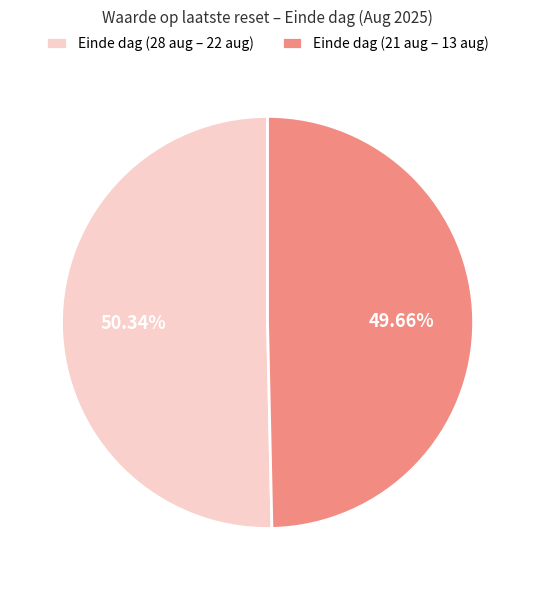

Between Einde dag (28 aug – 22 aug) and Einde dag (21 aug – 13 aug), which is larger?

Einde dag (28 aug – 22 aug)